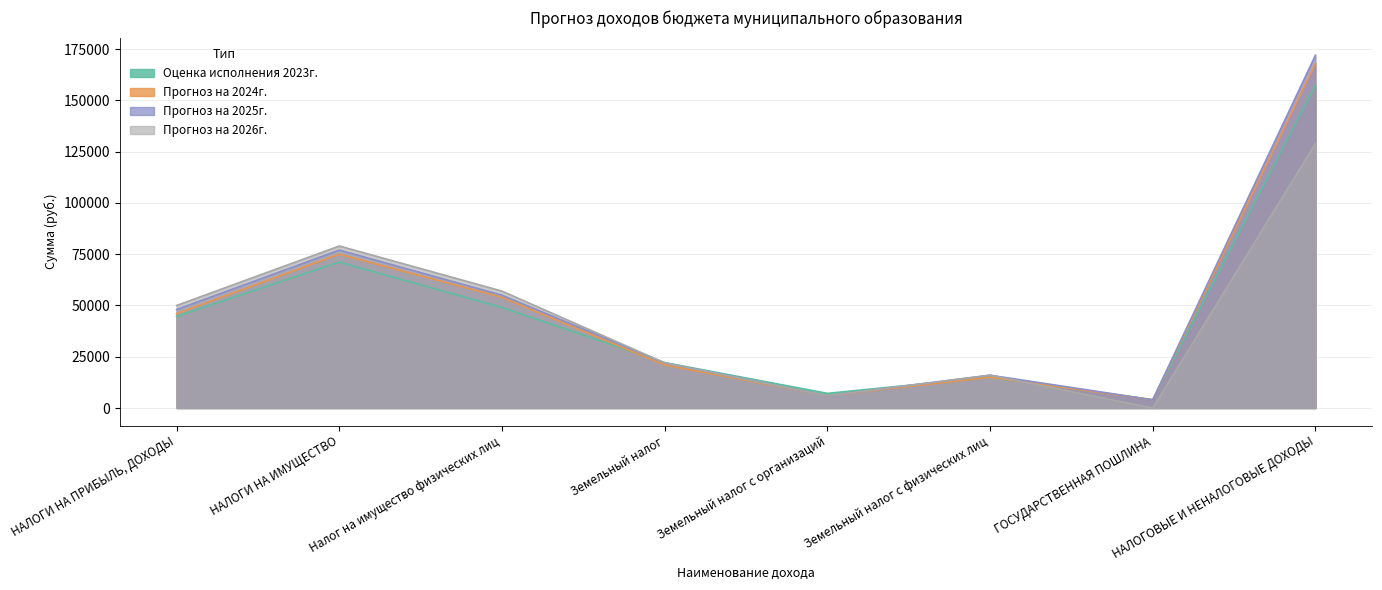

Reading left to right, transcribe all the data shown in this chart.

Оценка исполнения 2023г.: НАЛОГИ НА ПРИБЫЛЬ, ДОХОДЫ=44636.2	НАЛОГИ НА ИМУЩЕСТВО=71141.0	Налог на имущество физических лиц=49000.0	Земельный налог=22141.0	Земельный налог с организаций=7141.0	Земельный налог с физических лиц=15000.0	ГОСУДАРСТВЕННАЯ ПОШЛИНА=4000.0	НАЛОГОВЫЕ И НЕНАЛОГОВЫЕ ДОХОДЫ=157327.6
Прогноз на 2024г.: НАЛОГИ НА ПРИБЫЛЬ, ДОХОДЫ=46000.0	НАЛОГИ НА ИМУЩЕСТВО=75000.0	Налог на имущество физических лиц=54000.0	Земельный налог=21000.0	Земельный налог с организаций=6000.0	Земельный налог с физических лиц=15000.0	ГОСУДАРСТВЕННАЯ ПОШЛИНА=4000.0	НАЛОГОВЫЕ И НЕНАЛОГОВЫЕ ДОХОДЫ=168000.0
Прогноз на 2025г.: НАЛОГИ НА ПРИБЫЛЬ, ДОХОДЫ=48000.0	НАЛОГИ НА ИМУЩЕСТВО=77000.0	Налог на имущество физических лиц=55000.0	Земельный налог=22000.0	Земельный налог с организаций=6000.0	Земельный налог с физических лиц=16000.0	ГОСУДАРСТВЕННАЯ ПОШЛИНА=4000.0	НАЛОГОВЫЕ И НЕНАЛОГОВЫЕ ДОХОДЫ=172000.0
Прогноз на 2026г.: НАЛОГИ НА ПРИБЫЛЬ, ДОХОДЫ=50000.0	НАЛОГИ НА ИМУЩЕСТВО=79000.0	Налог на имущество физических лиц=57000.0	Земельный налог=22000.0	Земельный налог с организаций=6000.0	Земельный налог с физических лиц=16000.0	ГОСУДАРСТВЕННАЯ ПОШЛИНА=0.0	НАЛОГОВЫЕ И НЕНАЛОГОВЫЕ ДОХОДЫ=129000.0